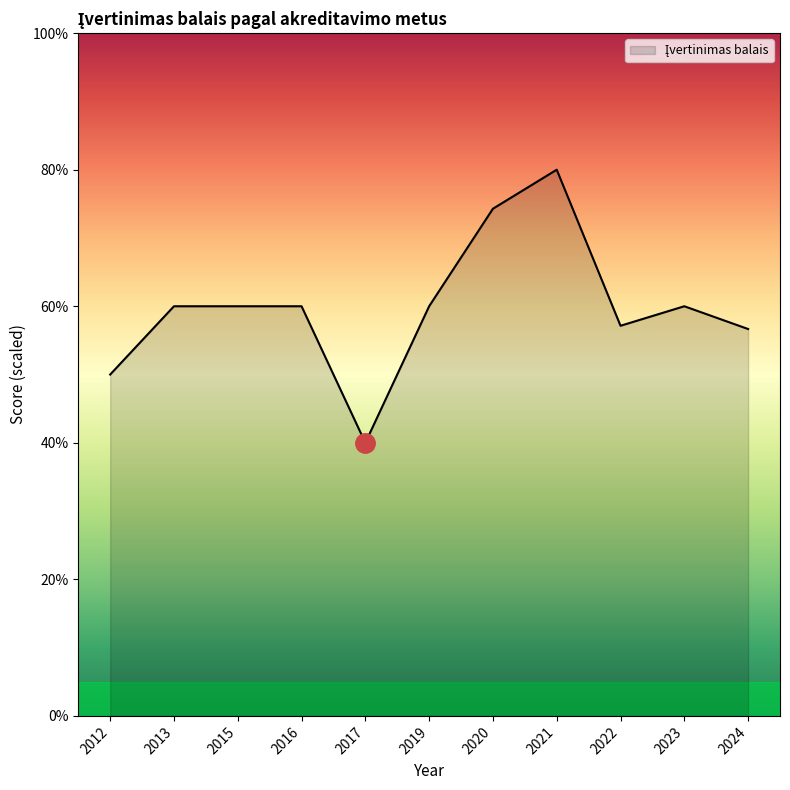

Does the chart have visible grid lines?

No